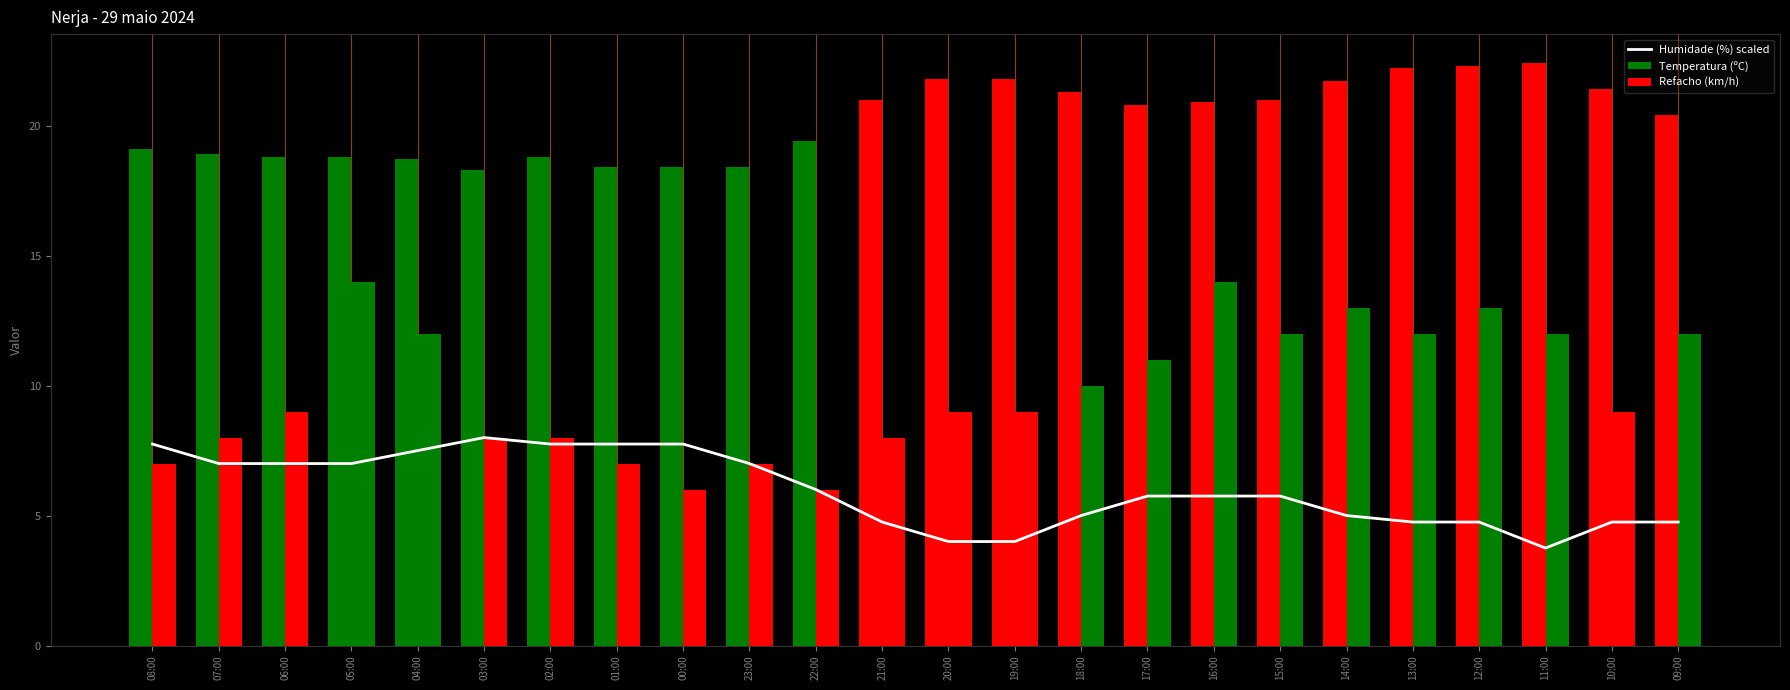

At which label does Temperatura (ºC) first exceed 20?

21:00